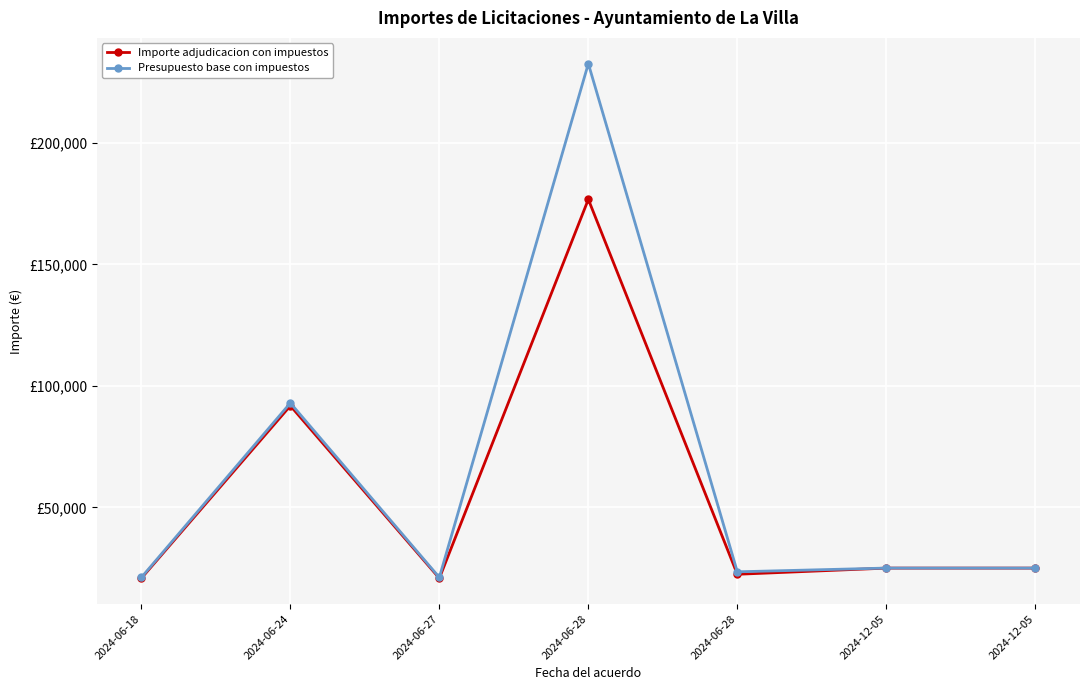

What is the spread (max minus min) of values at 2024-12-05?

17.5